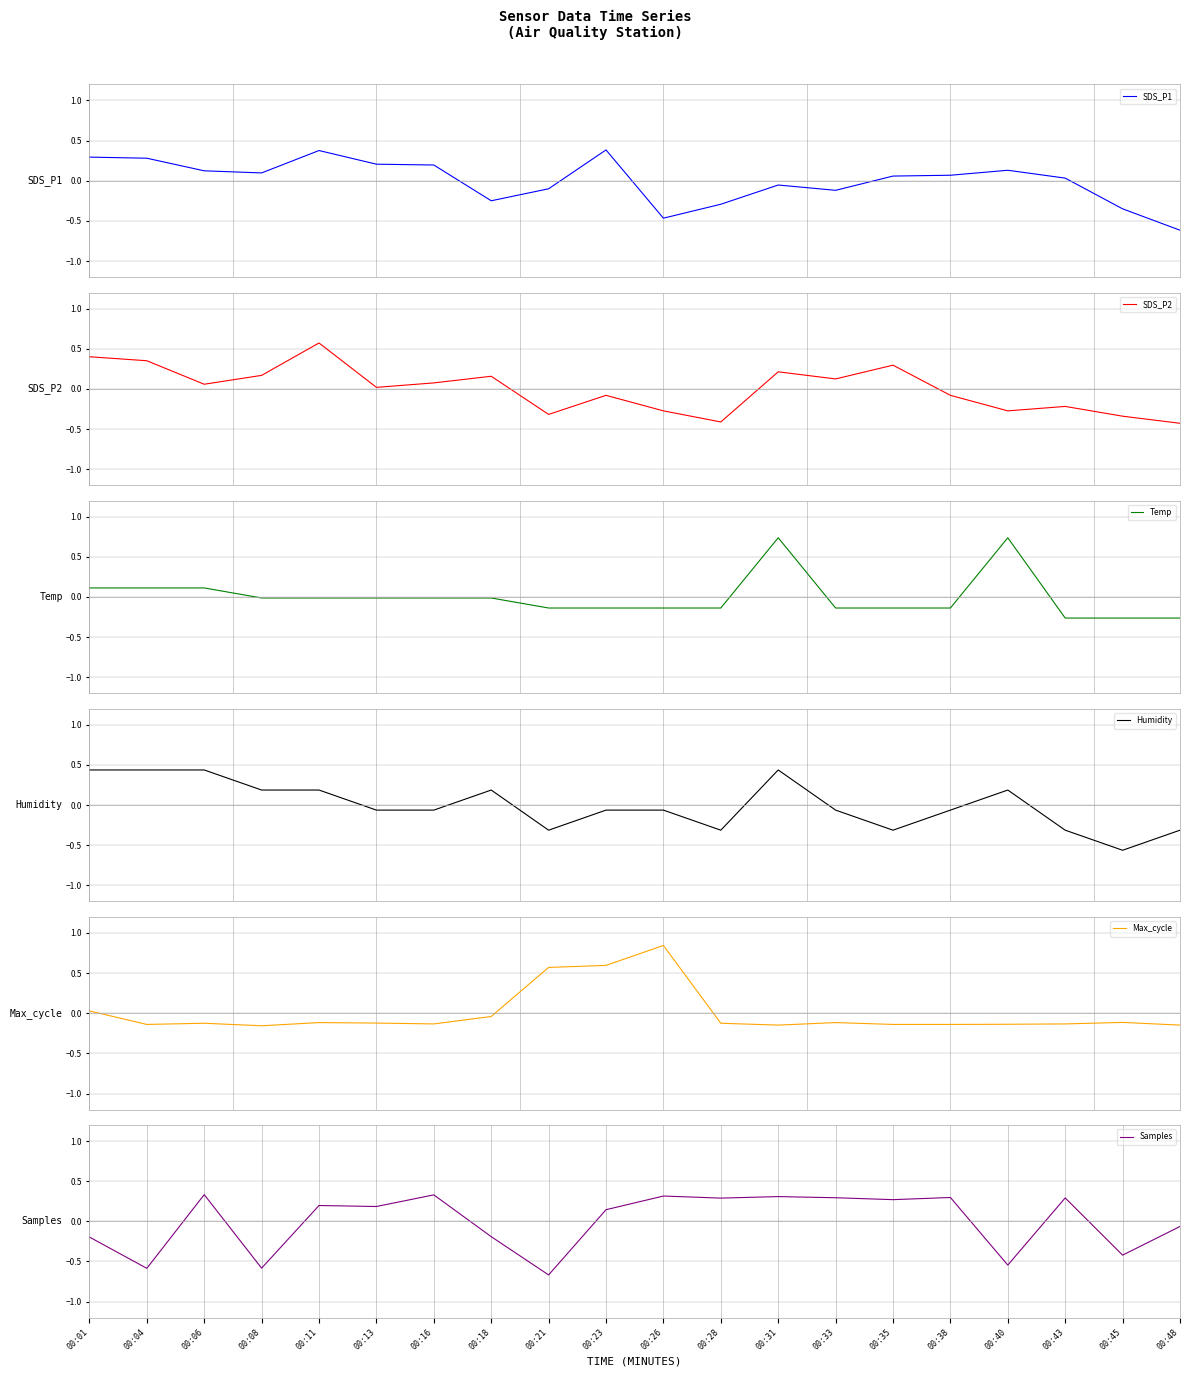

Does the chart display data point markers on the line(s)?

No